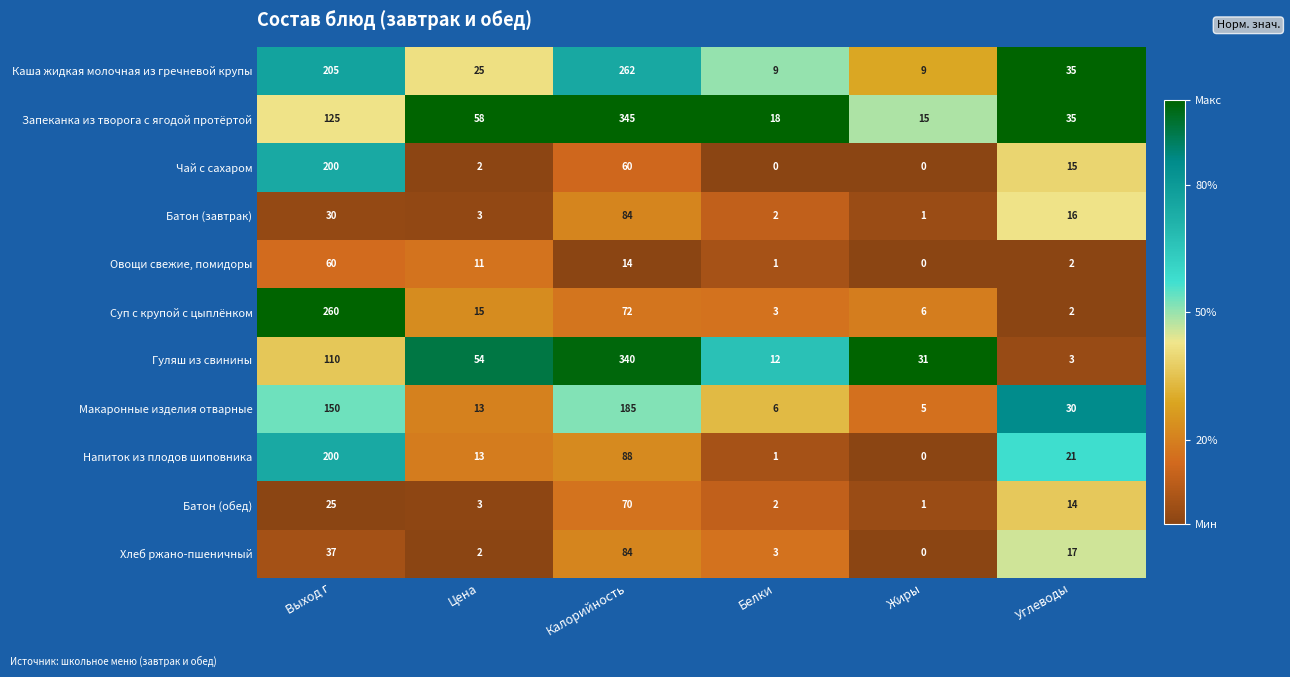

At which category is the sum across all series the highest?

Калорийность